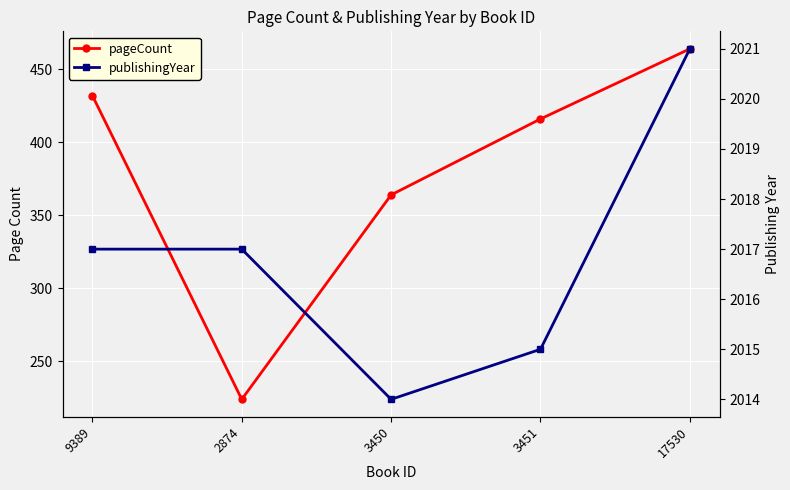

What is the label of the 1st point from the left?

9389